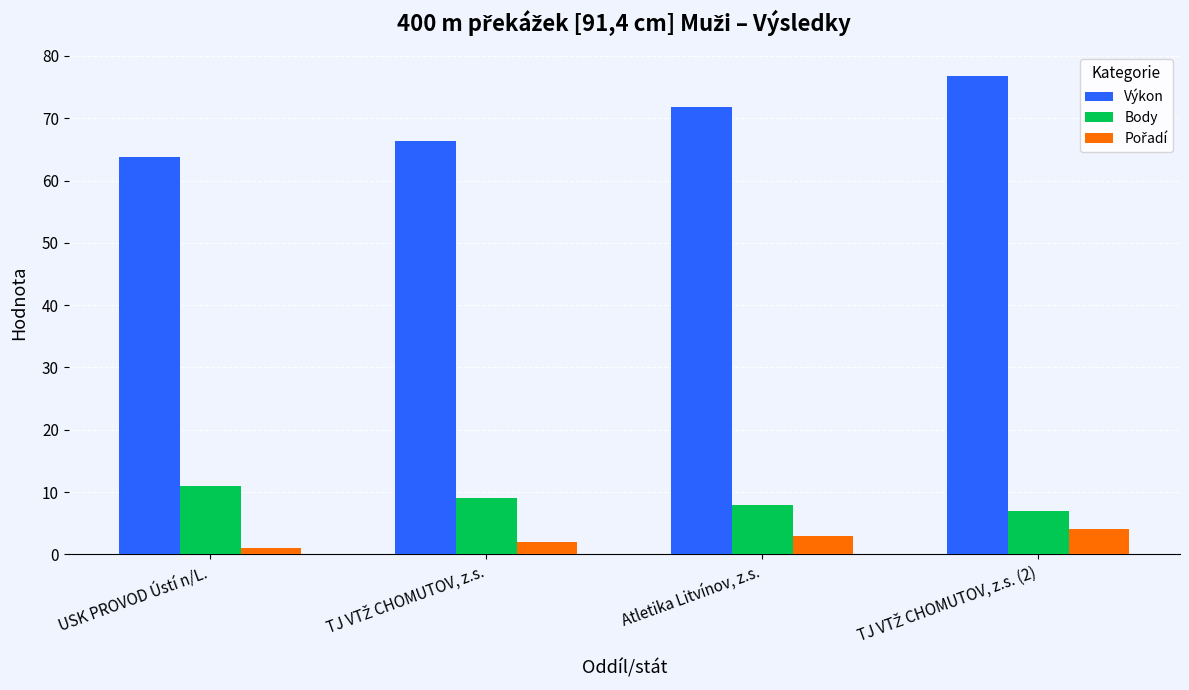

How many data points in Body are less than 9?

2